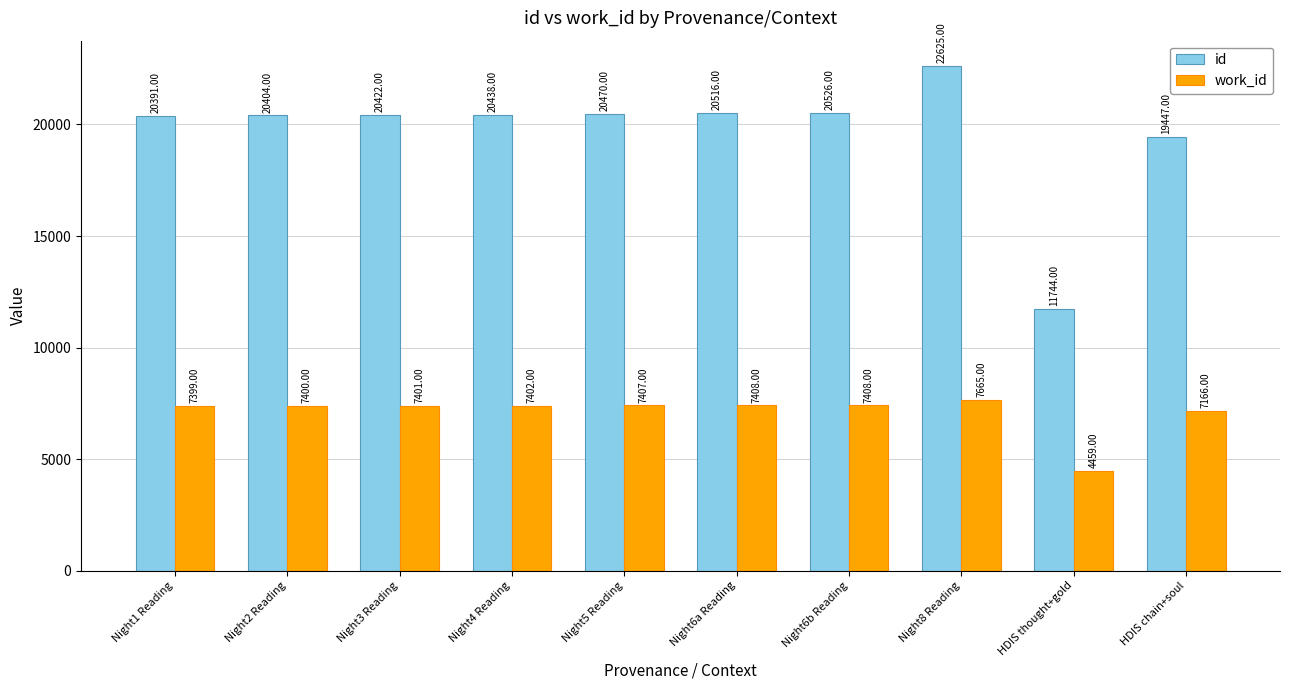

Rank the series at HDIS chain+soul from highest to lowest value.

id, work_id